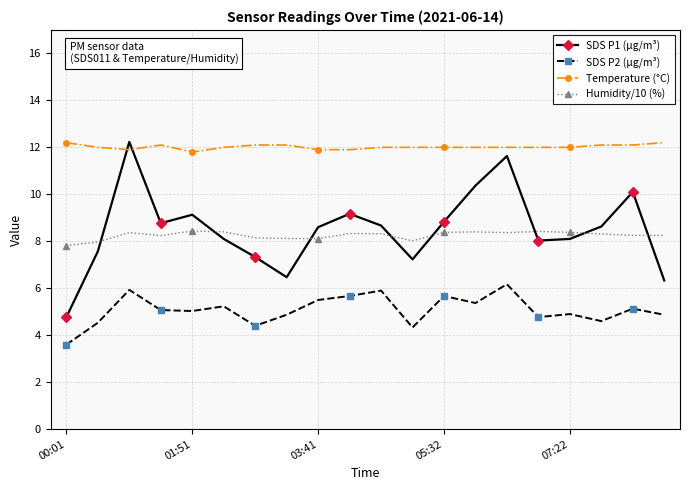

Which series has the largest range (max minus min)?

SDS P1 (µg/m³)